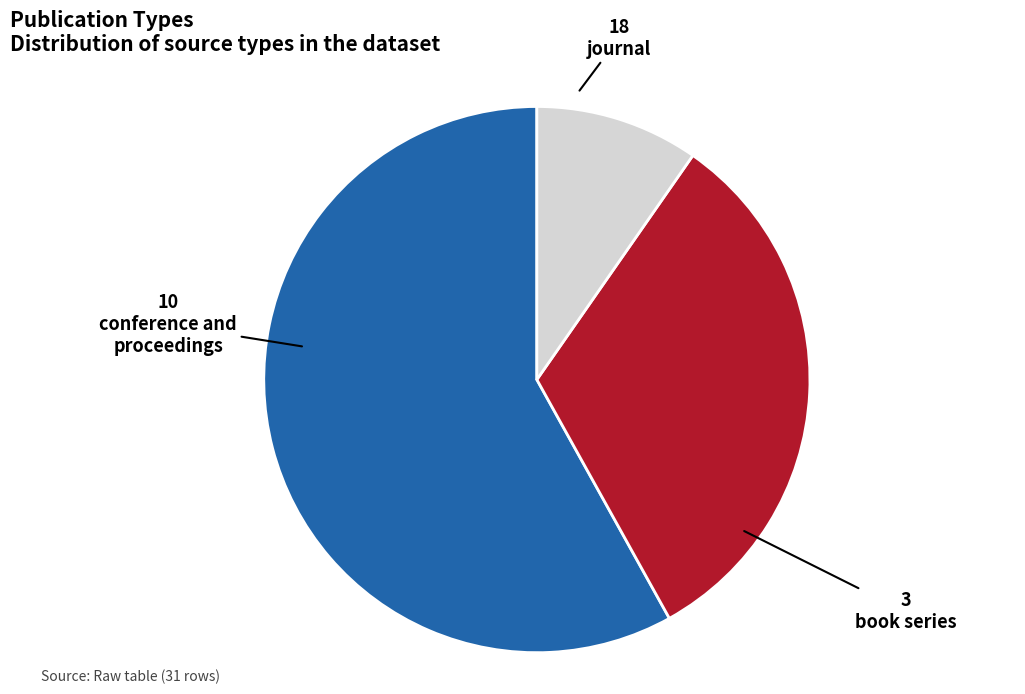

Is there any slice that represents more than half of the pie?

Yes